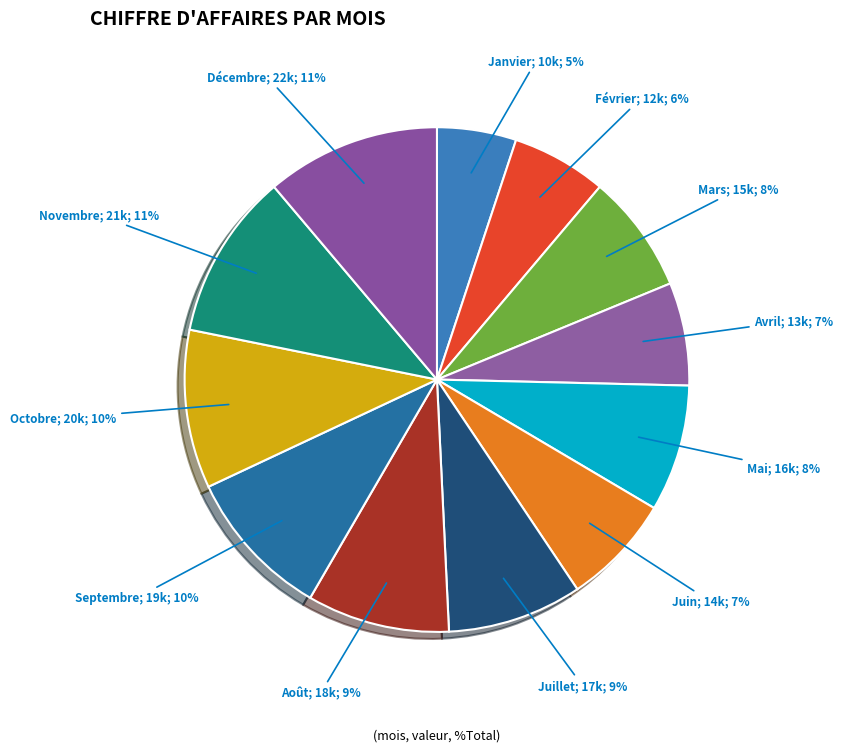

What is the largest slice in the pie chart?

Décembre